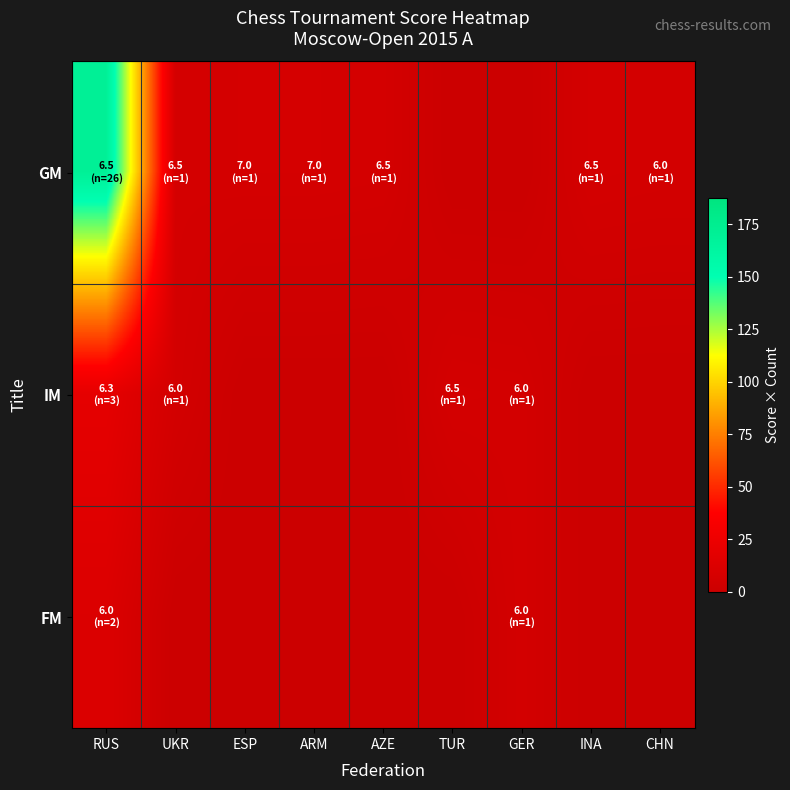

Reading left to right, what are all the values shown in this chart?

GM: RUS=170.3	UKR=6.5	ESP=7.0	ARM=7.0	AZE=6.5	TUR=0.0	GER=0.0	INA=6.5	CHN=6.0
IM: RUS=19.0	UKR=6.0	ESP=0.0	ARM=0.0	AZE=0.0	TUR=6.5	GER=6.0	INA=0.0	CHN=0.0
FM: RUS=12.0	UKR=0.0	ESP=0.0	ARM=0.0	AZE=0.0	TUR=0.0	GER=6.0	INA=0.0	CHN=0.0